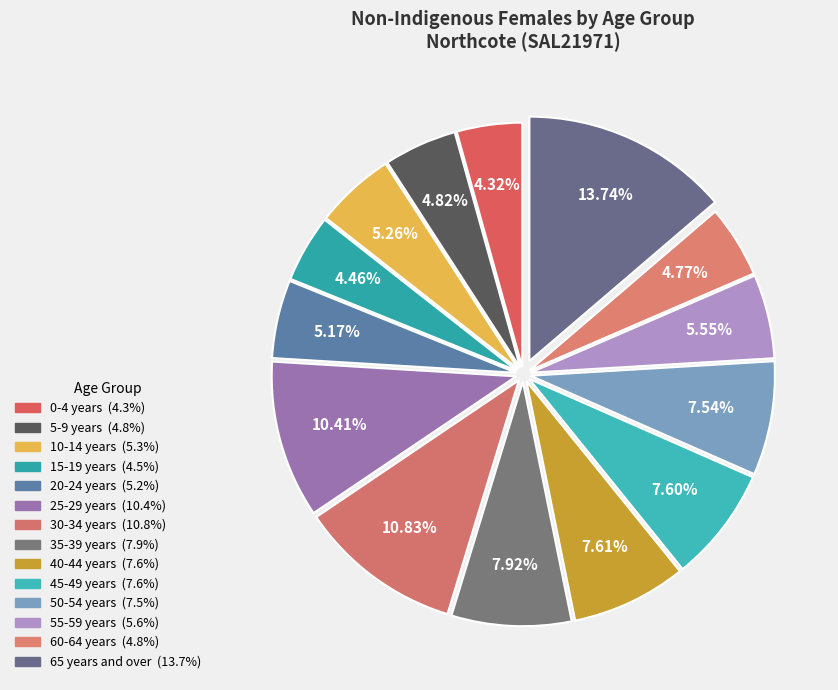

Is there any slice that represents more than half of the pie?

No